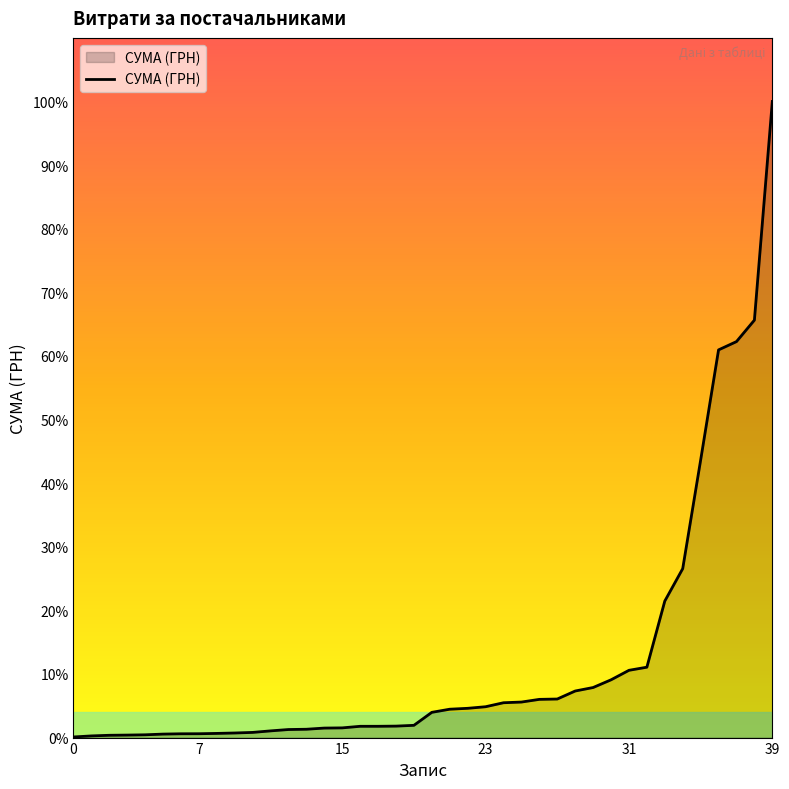

What is the difference between the second highest and minimum values?

29972.3